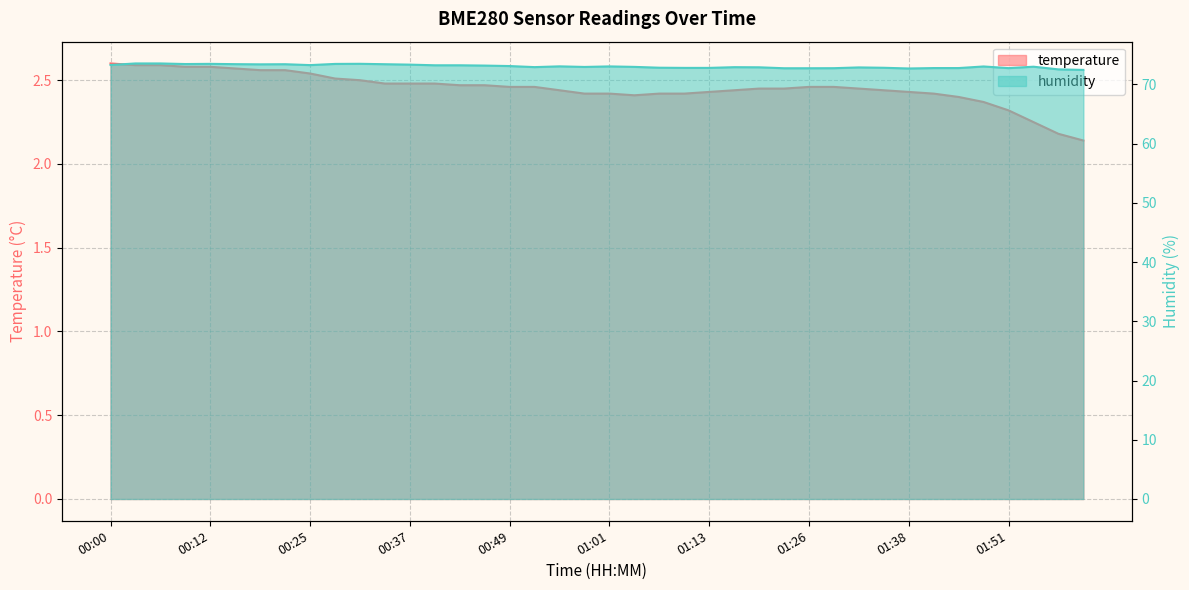

The temperature series shows 4.2 at 00:28. True or false?

False